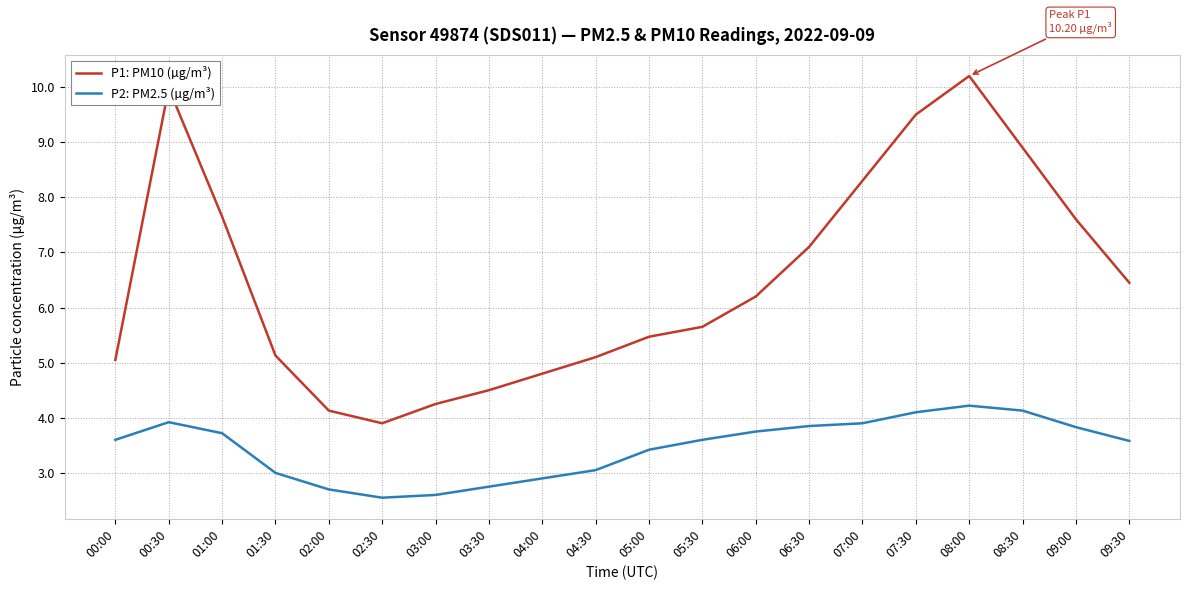

What is the minimum value for P1: PM10 (µg/m³)?

3.9